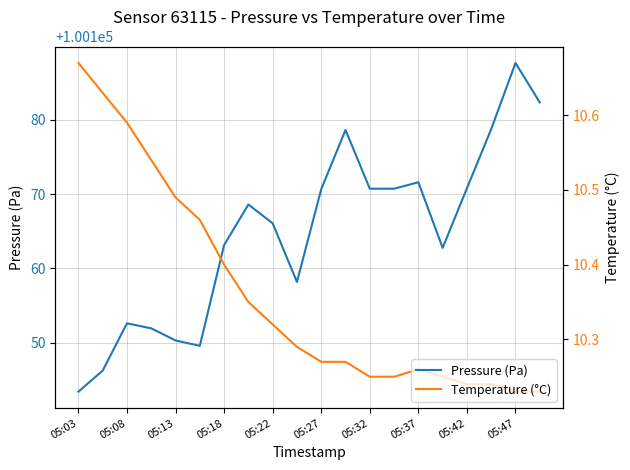

What is the value of the Temperature (°C) point at the 14th from the left?

10.2